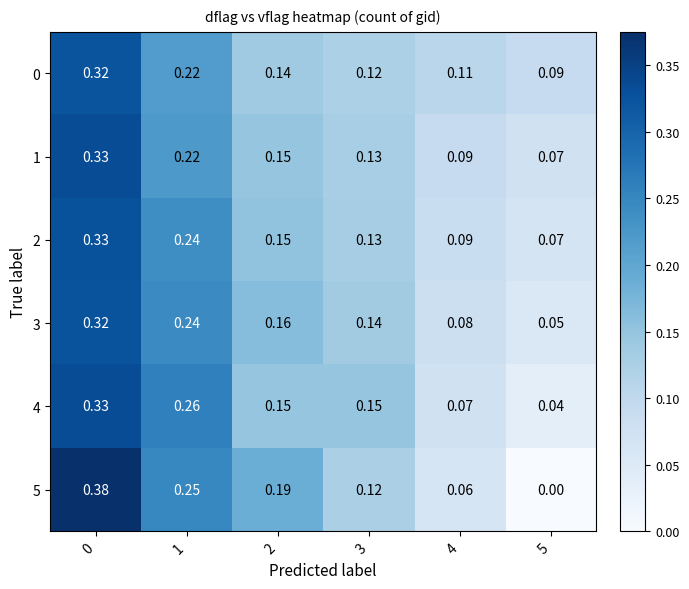

Which series has the widest spread of values?

5